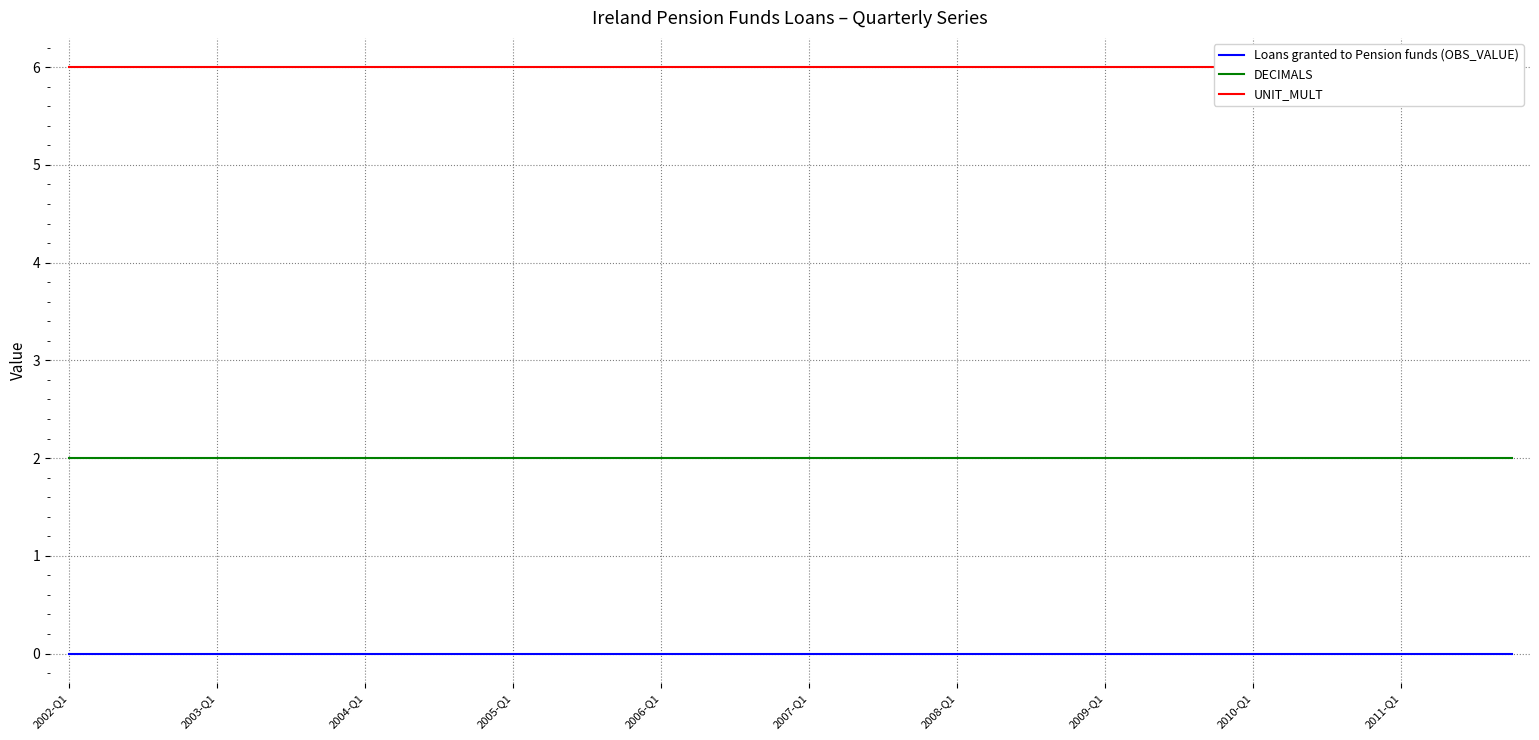

True or false: DECIMALS and UNIT_MULT cross at least once.

False